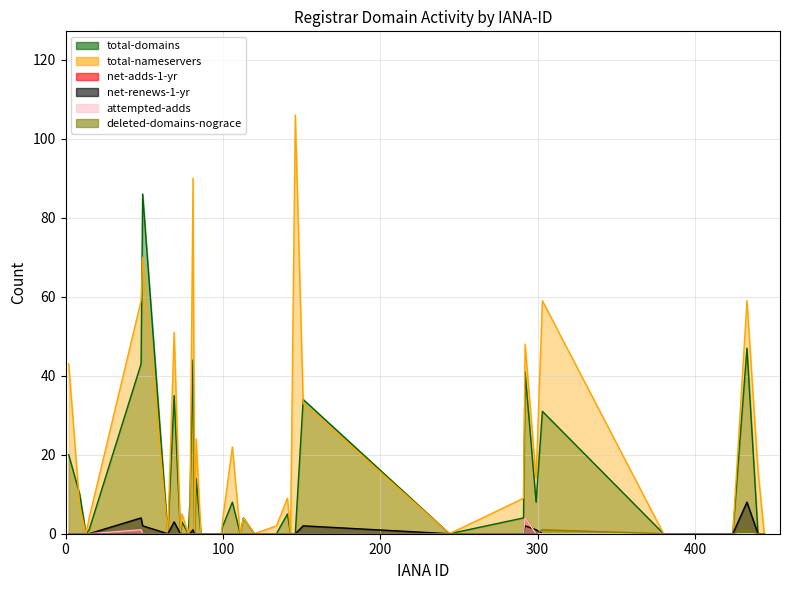

At 411, list the series in order from largest to smallest.

total-domains, total-nameservers, net-adds-1-yr, net-renews-1-yr, attempted-adds, deleted-domains-nograce